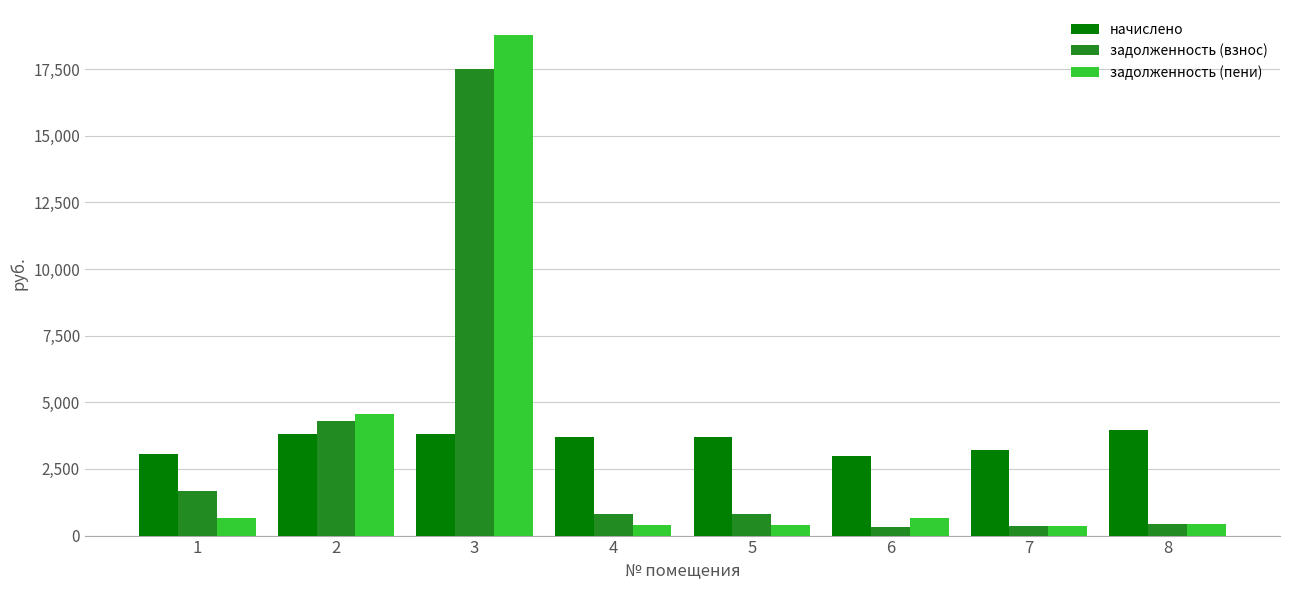

How many bars are there in each group?

3